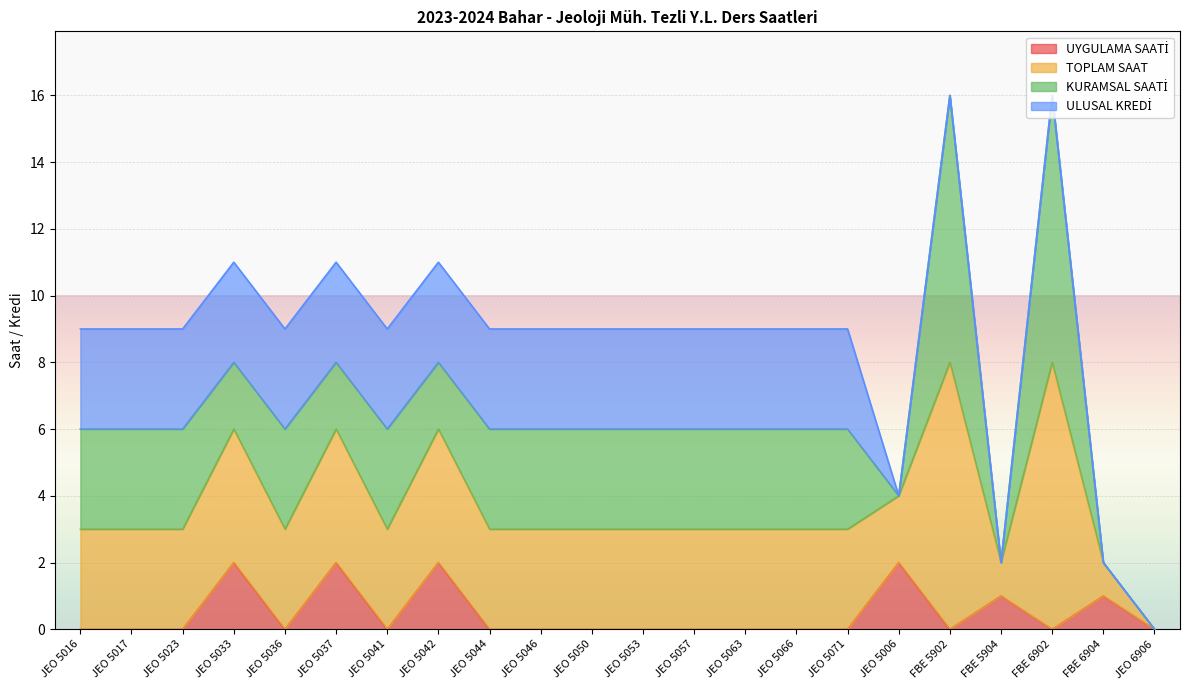

What is the total value across all series at JEO 5037?

11